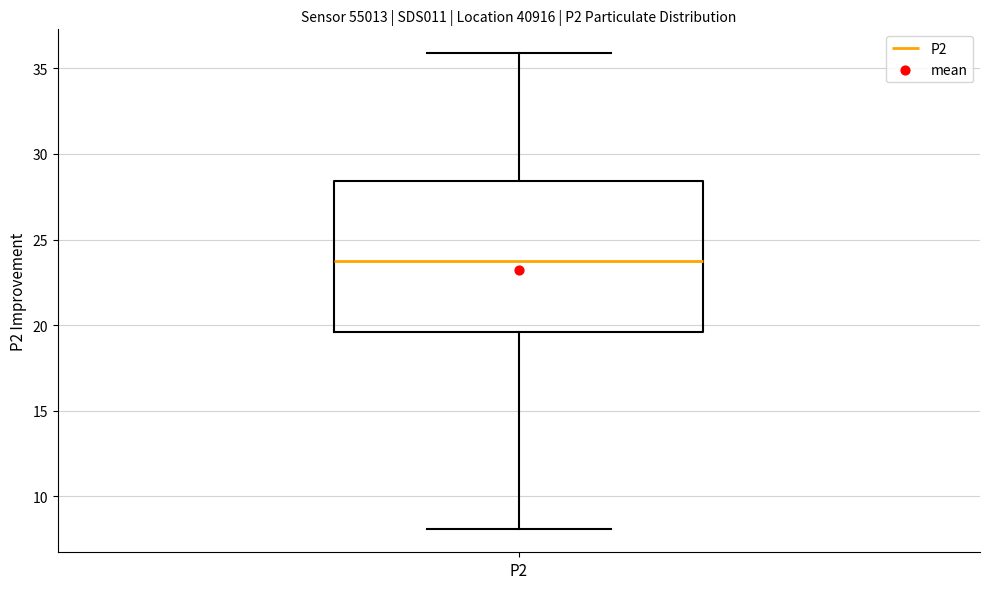

Read this box plot against the y-axis: the position of the median line, the range covered by the box, and the ends of both whiskers. The values are not printed on the chart, so give them approximately, as read against the axis.

median 24.0, box 19.5 to 28.5, whiskers 8.0 to 36.0